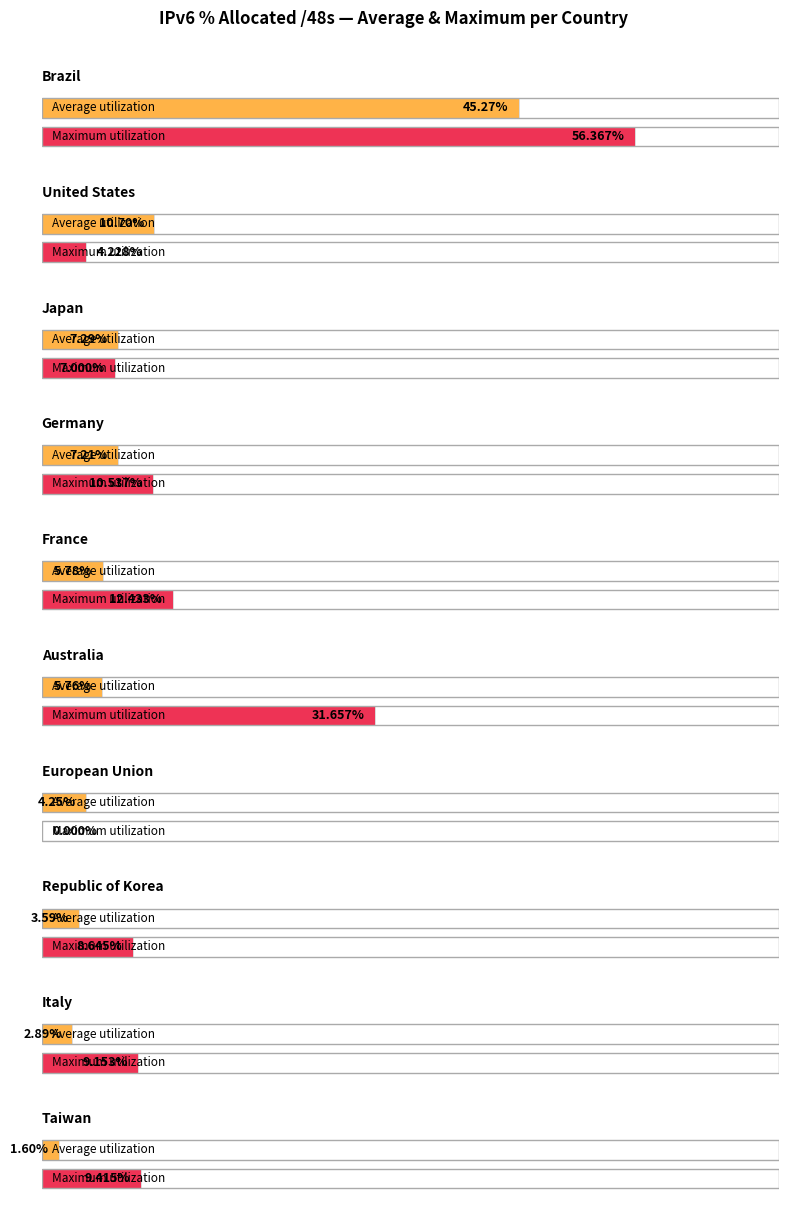

How many data points does each series have?

10